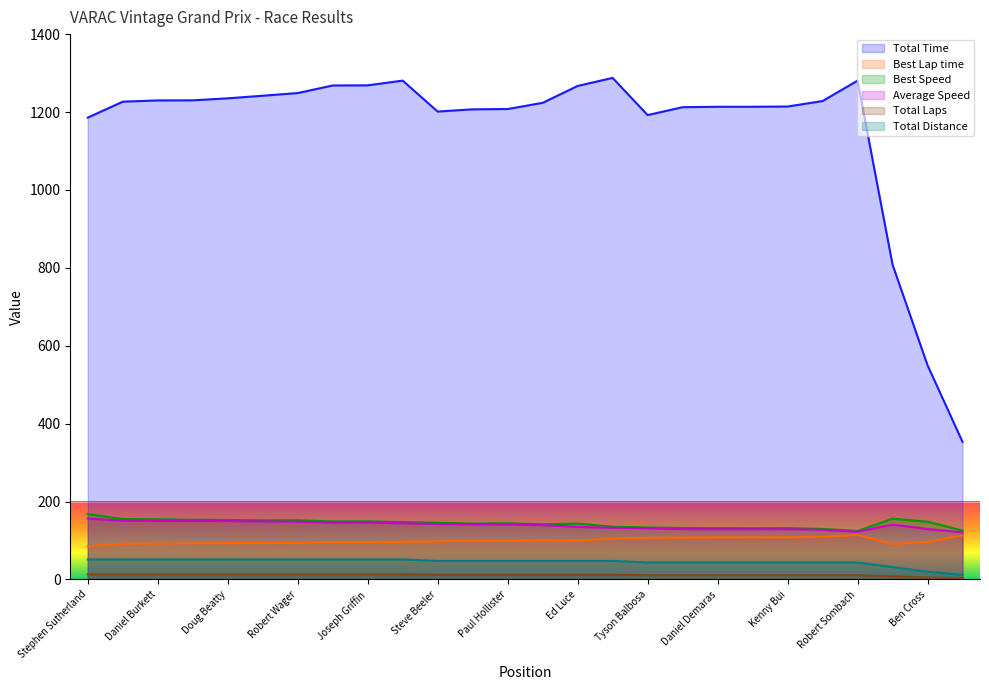

What is the average value of the Best Lap time series?

99.8